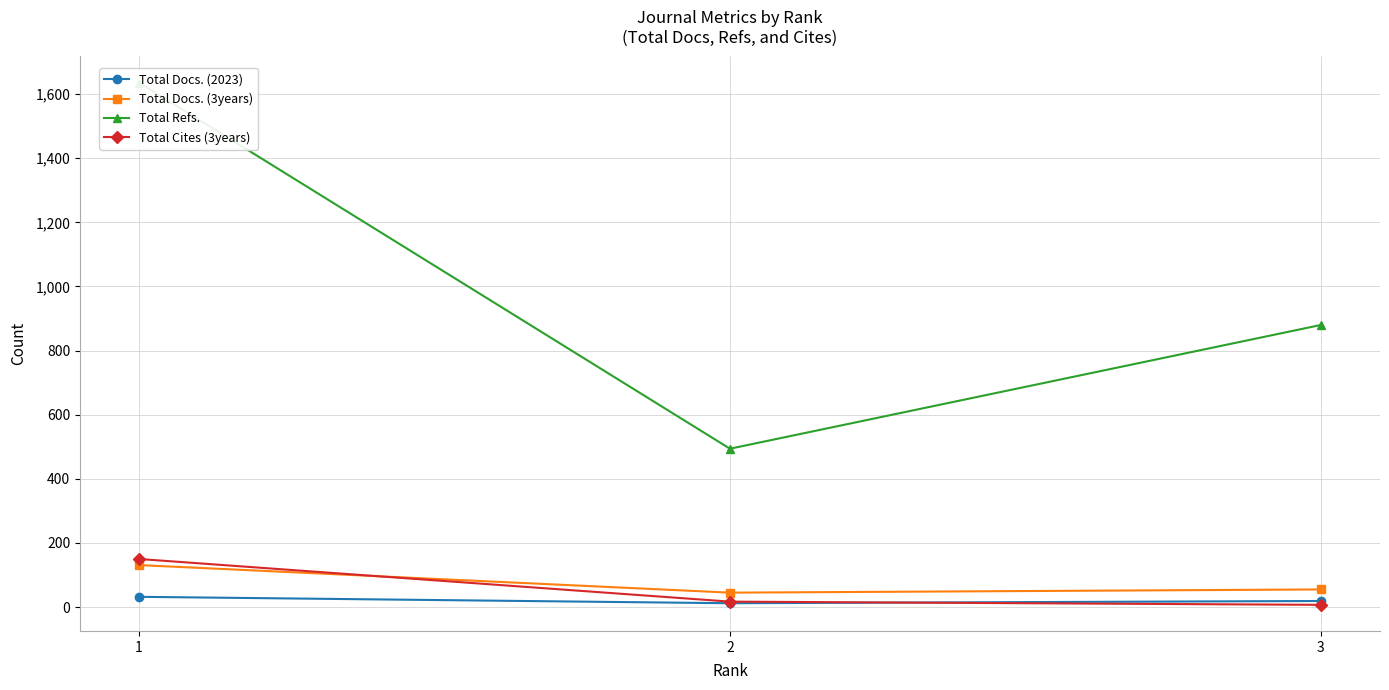

The Total Docs. (2023) series shows 12 at 2. True or false?

True